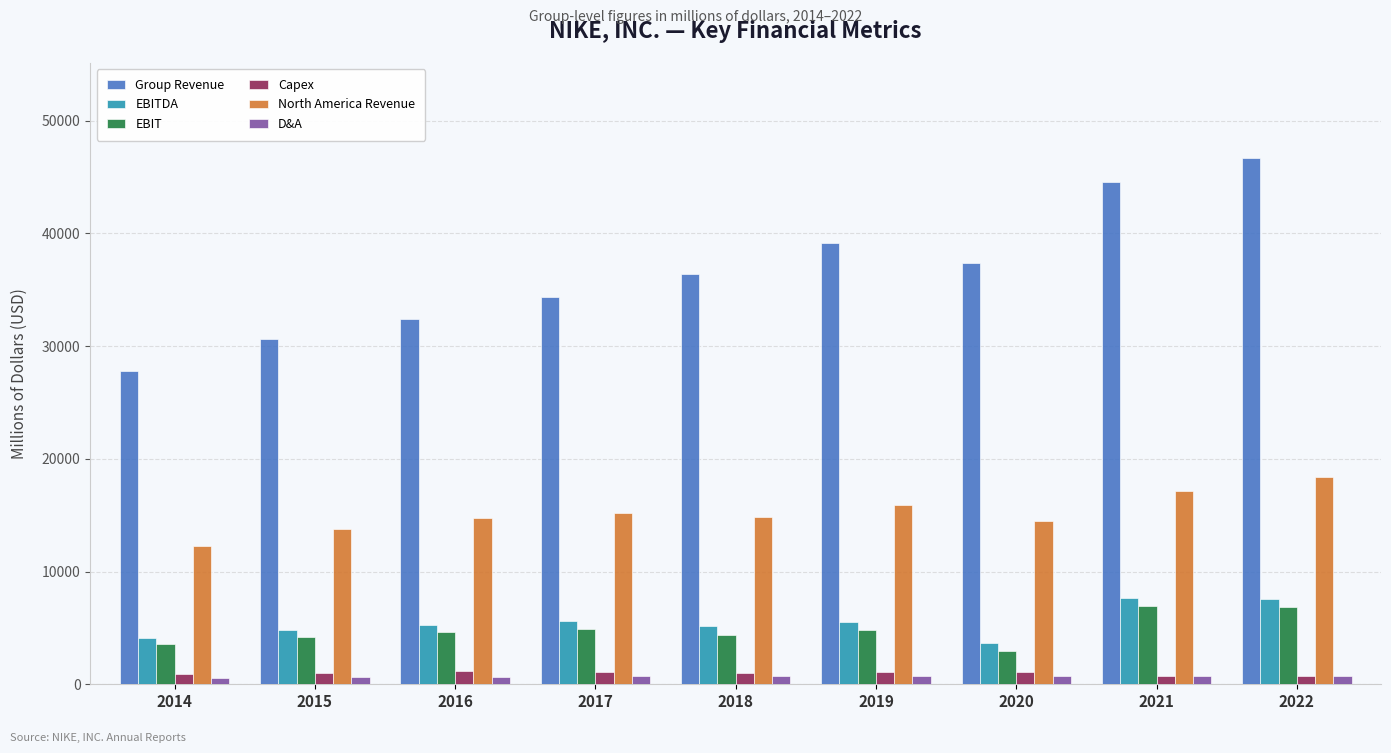

What is the difference between the Group Revenue values at 2015 and 2019?

8516